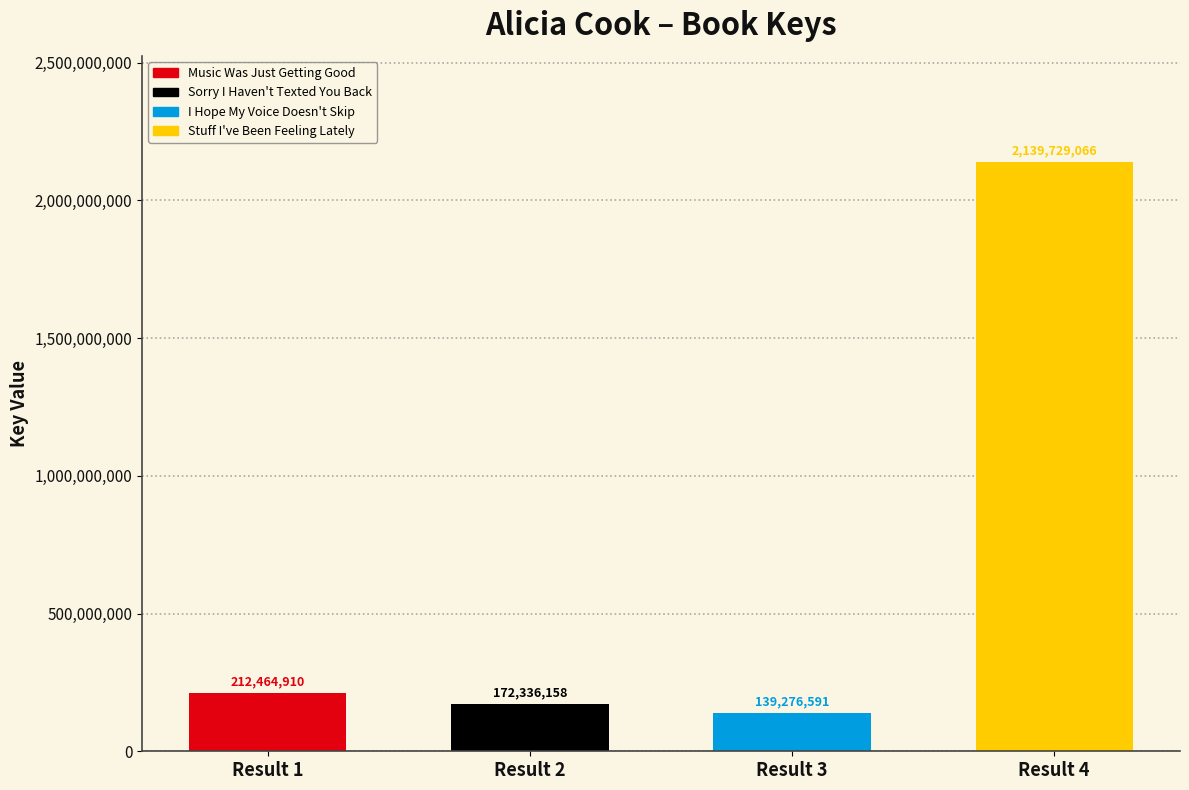

What is the value of the 1st bar from the left?

212464910